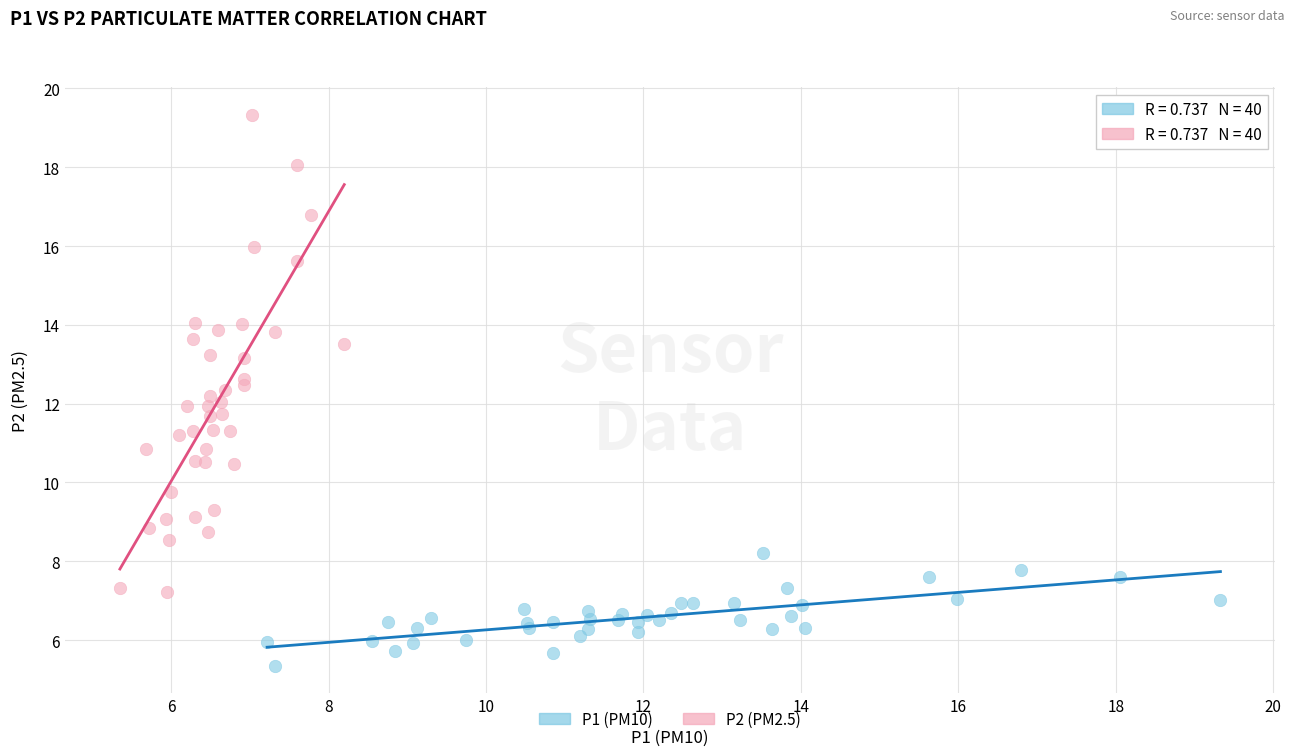

Which series has the widest spread of Y values?

P2 (PM2.5)